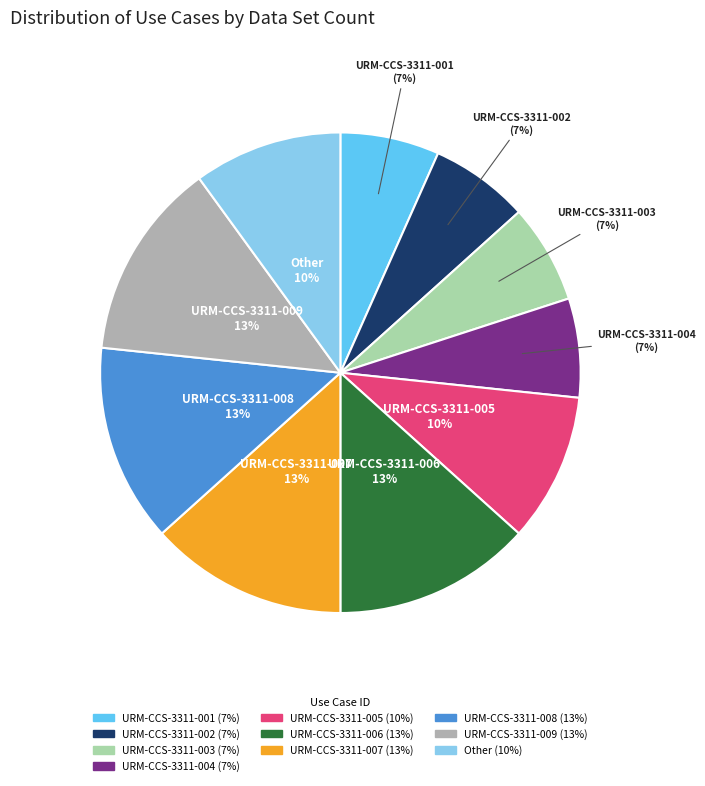

To the nearest percent, what portion does URM-CCS-3311-004 represent?

7%